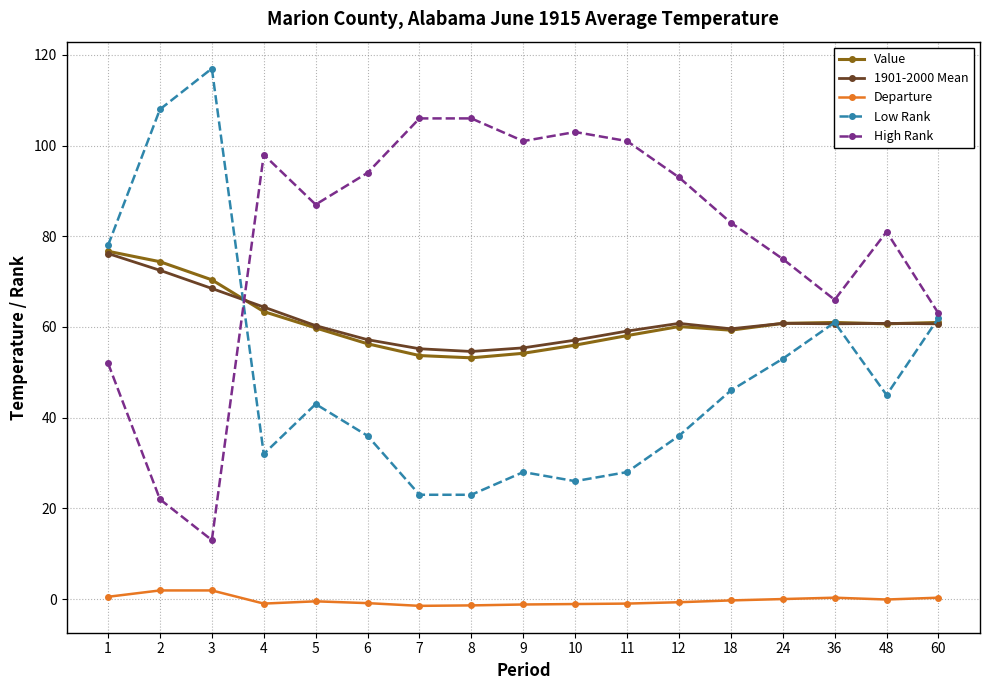

Between which two adjacent categories do Value and High Rank first intersect?

3 and 4